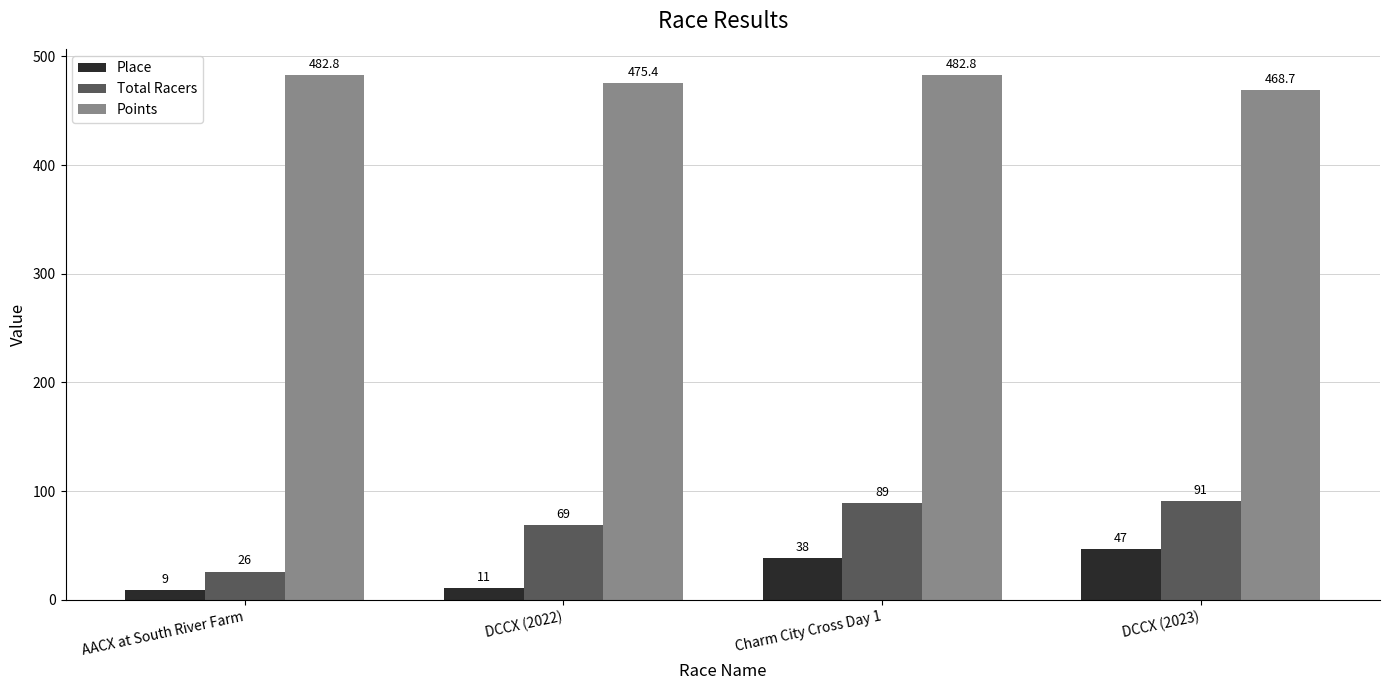

What is the difference between the Total Racers values at Charm City Cross Day 1 and AACX at South River Farm?

63.0